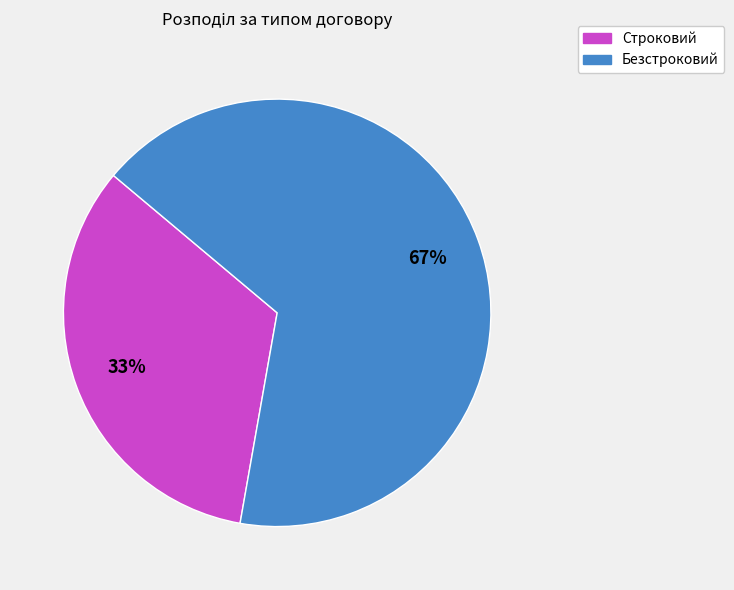

Between Безстроковий and Строковий, which is larger?

Безстроковий